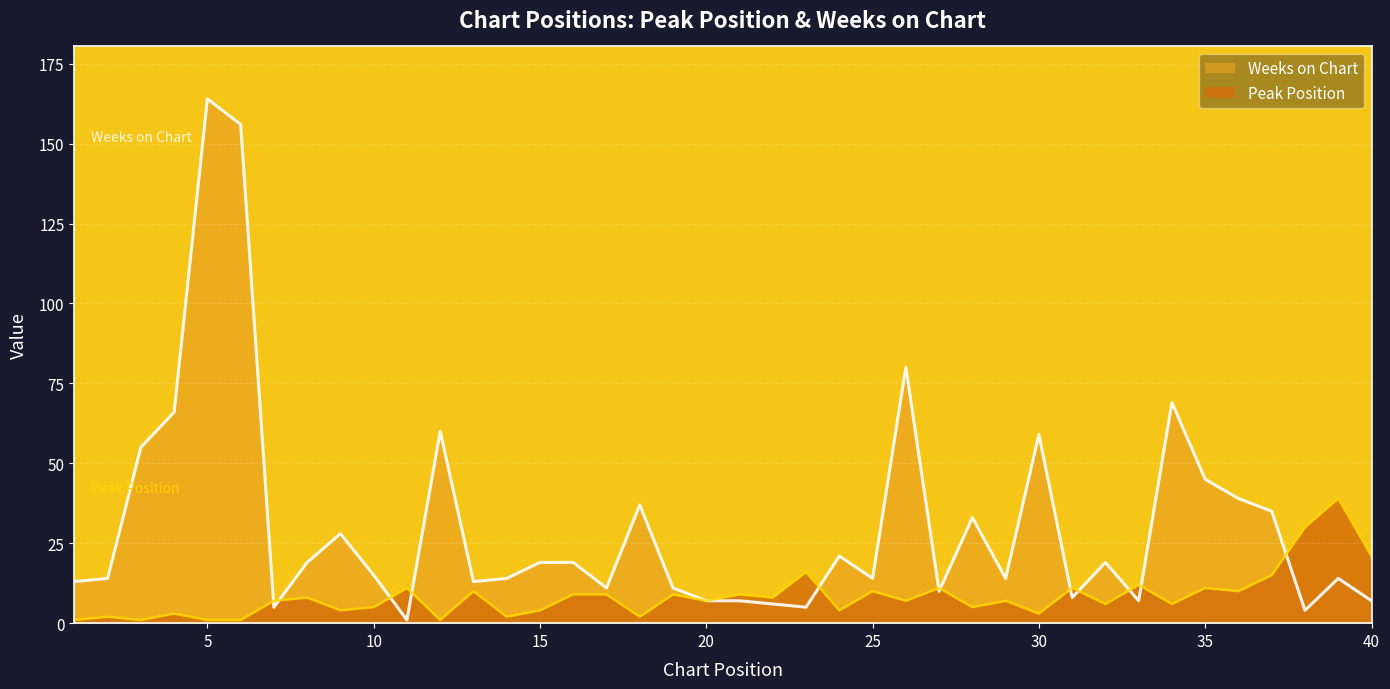

The value of Weeks on Chart at 4 is 113. True or false?

False